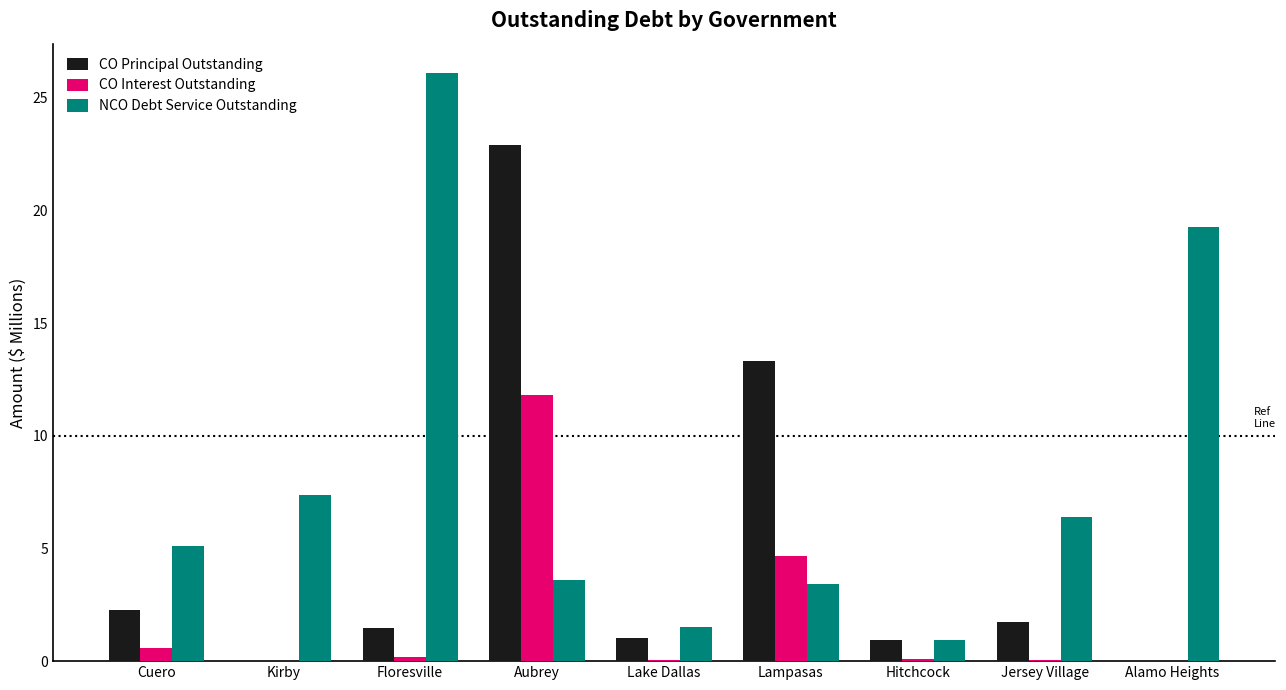

At which label does CO Interest Outstanding reach its peak?

Aubrey